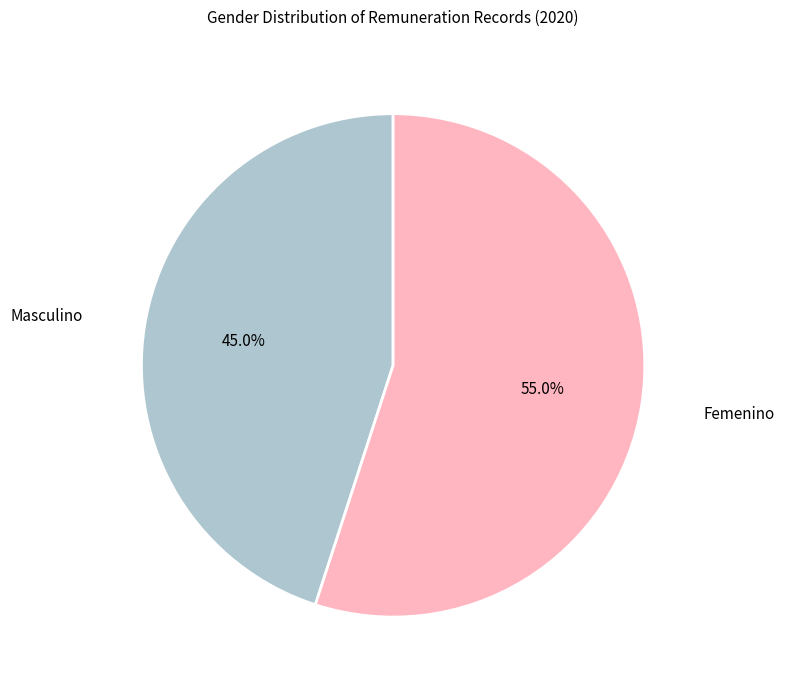

Is there a majority slice in this chart?

Yes